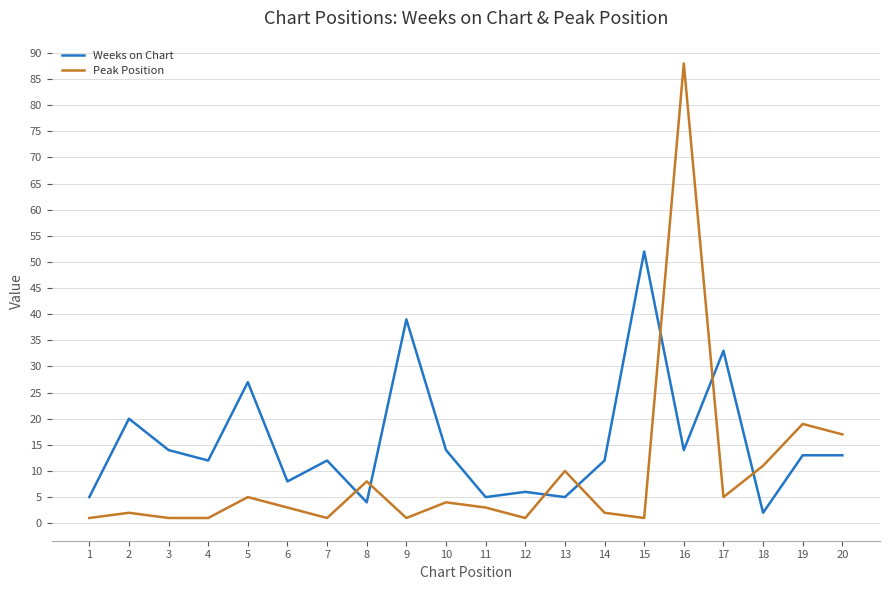

What is the difference between the maximum and minimum values in the Weeks on Chart series?

50